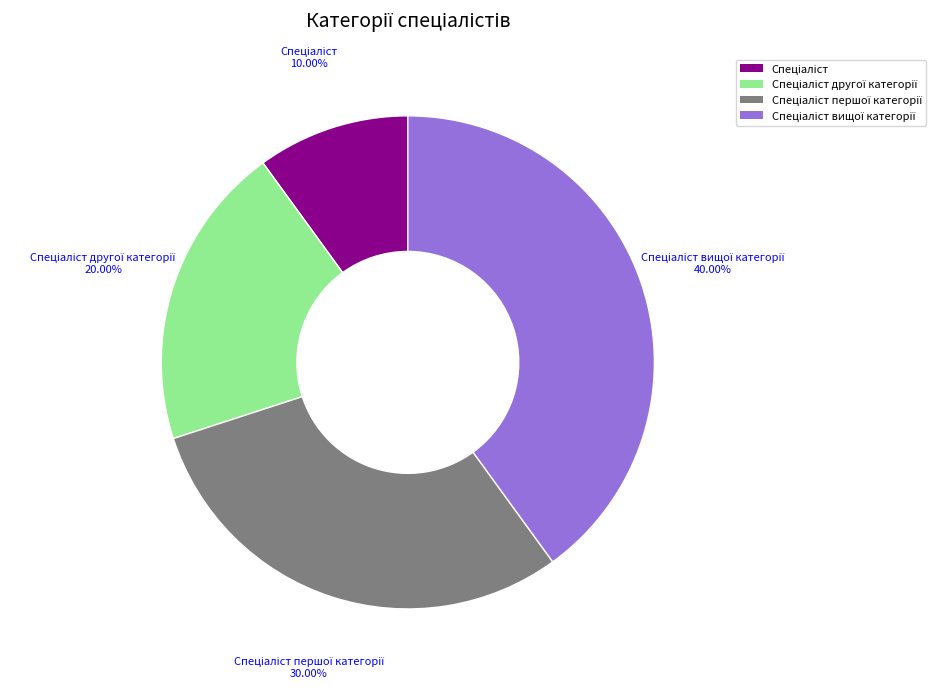

Count the number of slices in the pie.

4